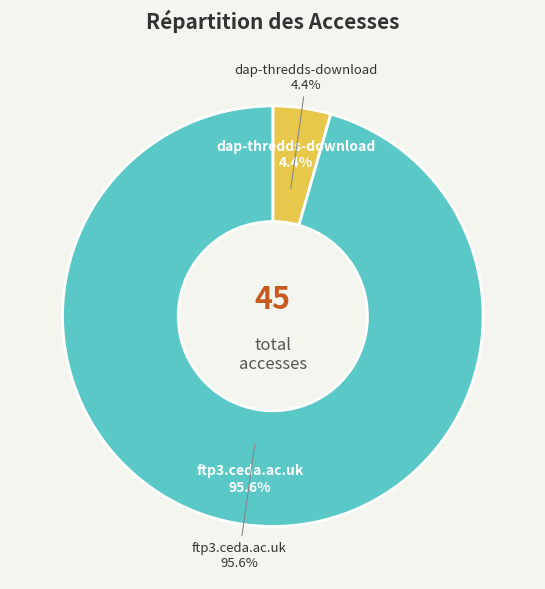

True or false: dap-thredds-download accounts for 1% of the total.

False